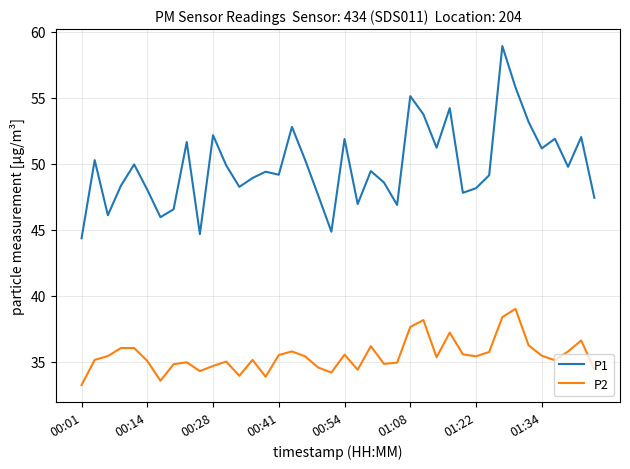

List the series in order of their overall mean, highest first.

P1, P2